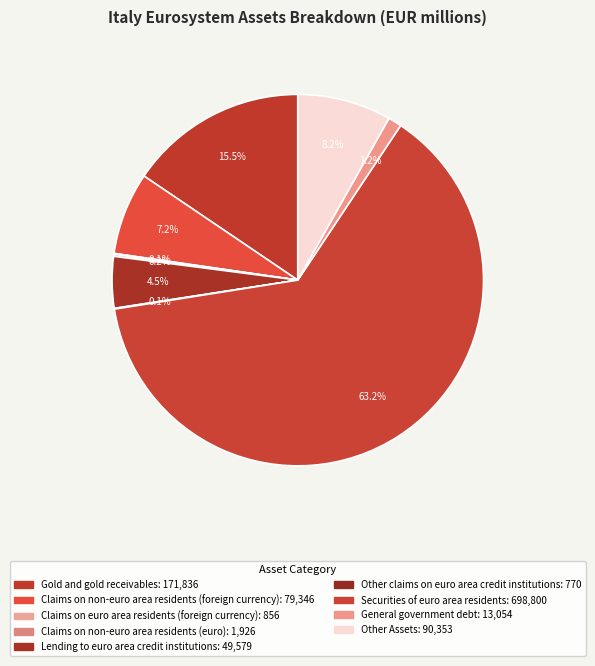

Is it true that General government debt is 1% of the pie?

True